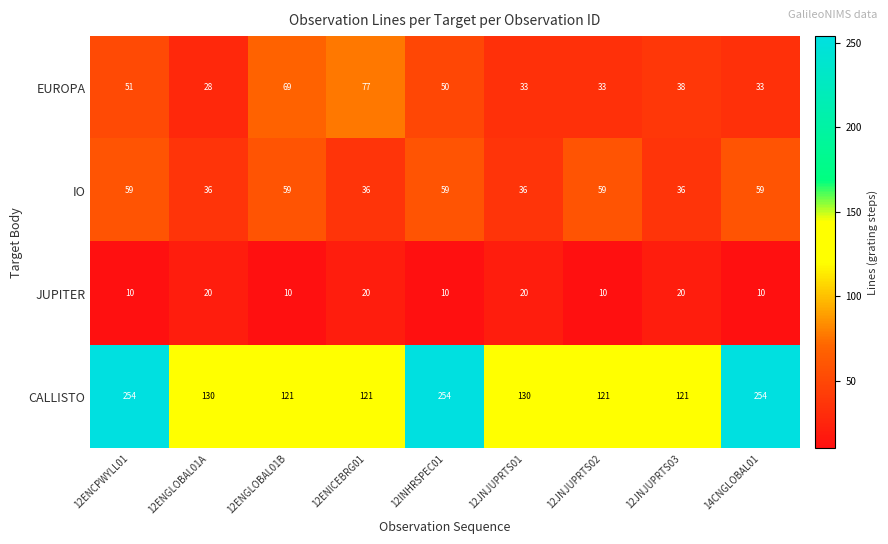

At which label is EUROPA closest to 52?

12ENCPWYLL01